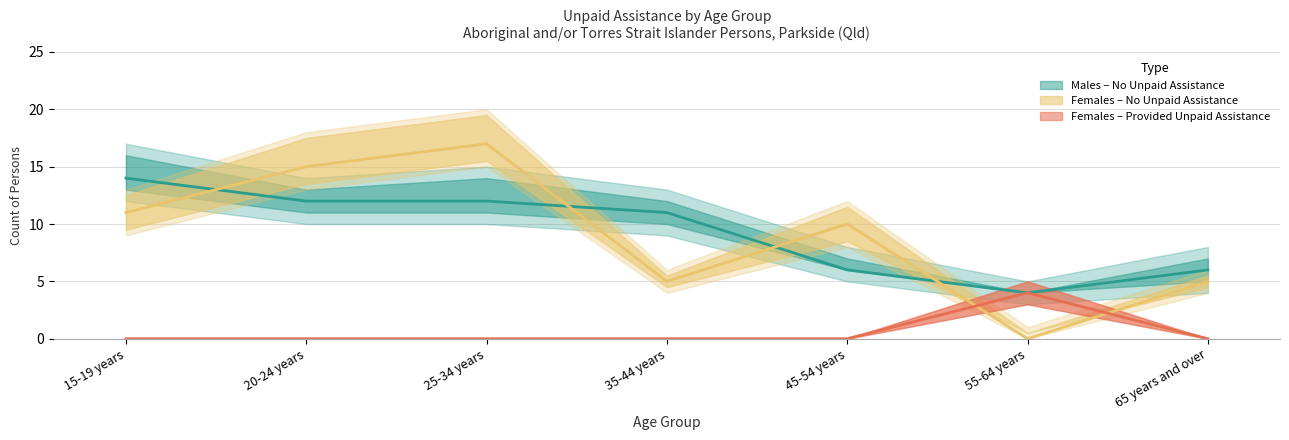

Is it true that Females - Provided unpaid assistance equals -1 at 15-19 years?

False